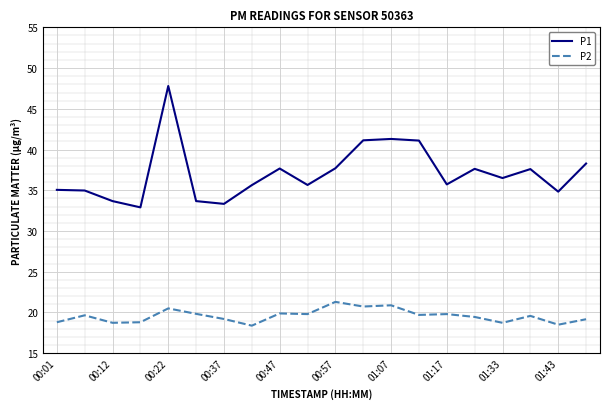

What is the difference between the maximum and minimum values in the P1 series?

14.9